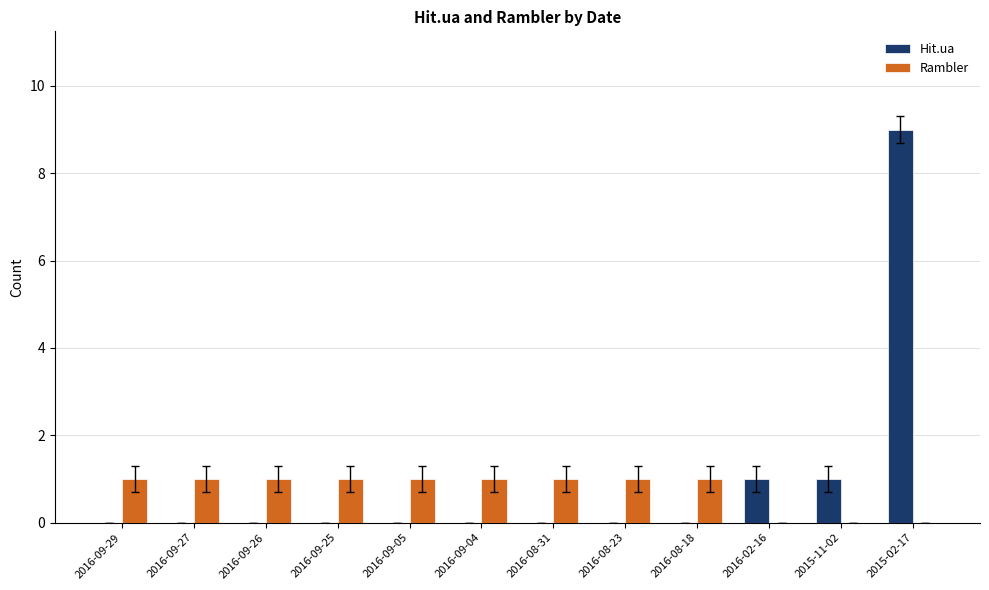

Is it true that Rambler equals 2 at 2016-08-31?

False